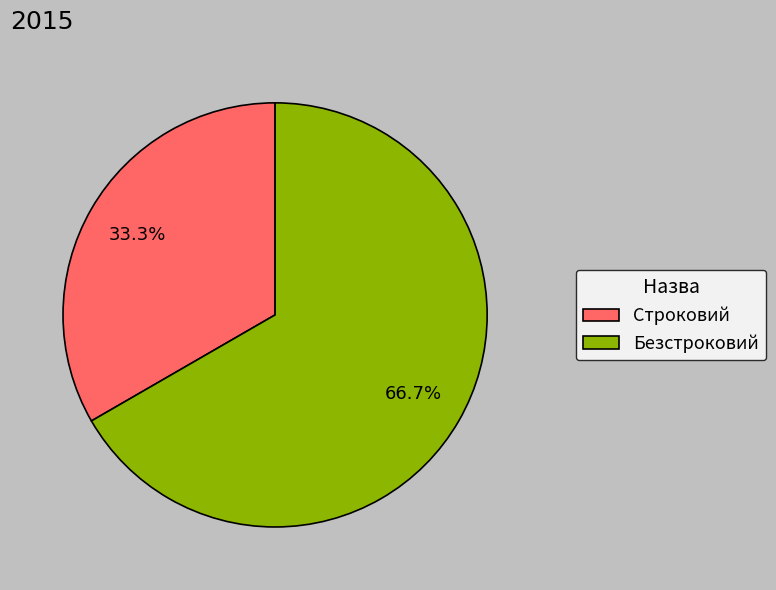

Which category accounts for the majority?

Безстроковий